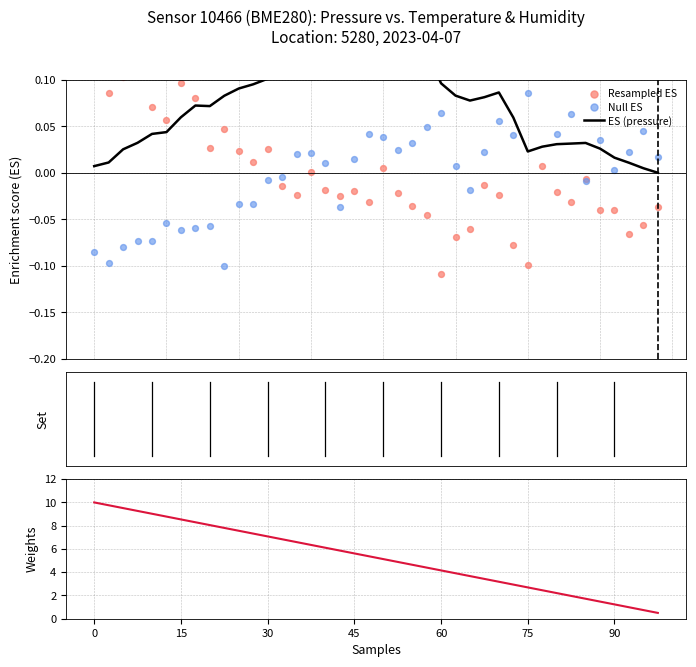

At how many categories does at least one series exceed 6?

17